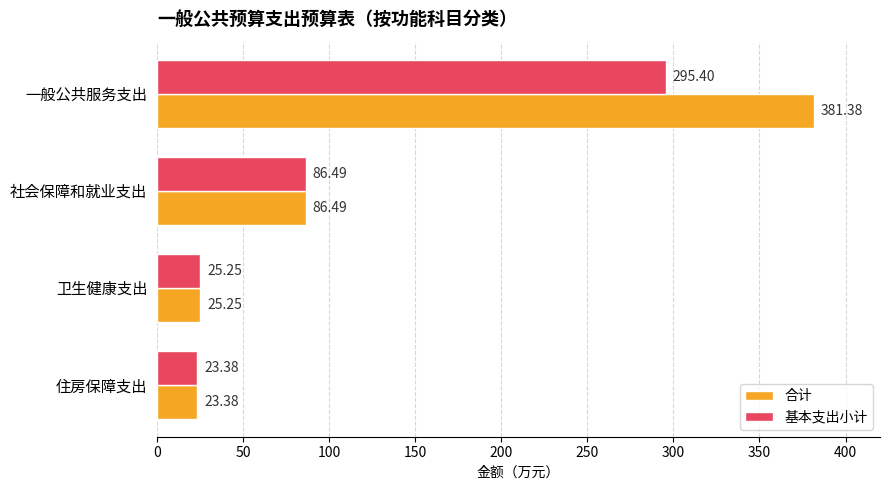

What is the difference between the maximum and minimum values in the 基本支出小计 series?

272.0